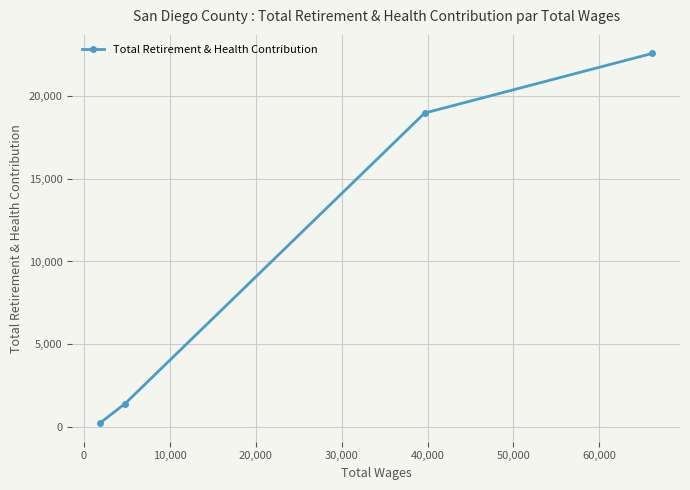

What is the value of the 3rd point from the left?

18945